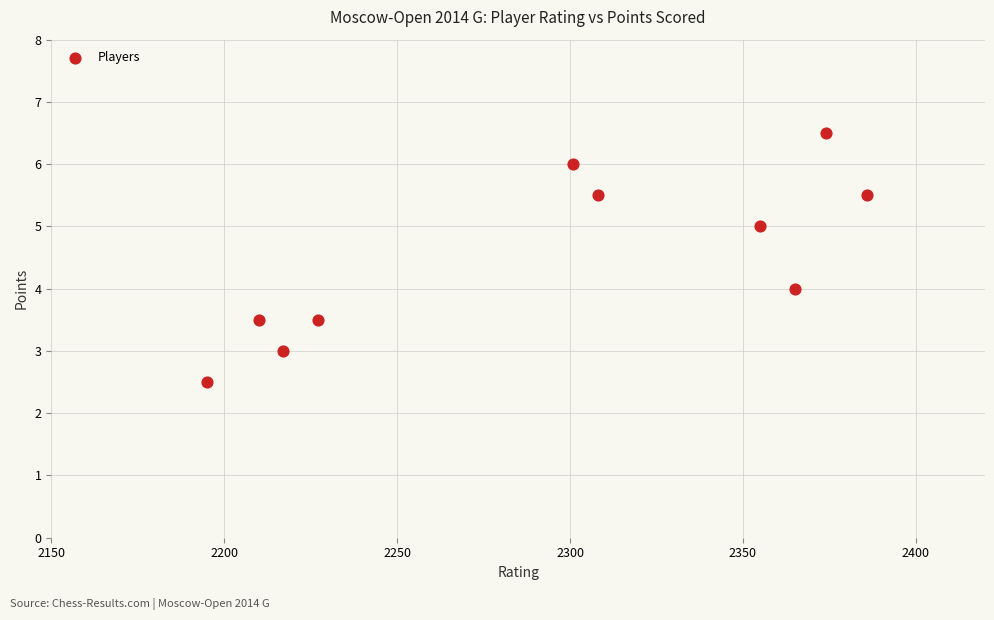

What is the range of X values (max minus min)?

191.0